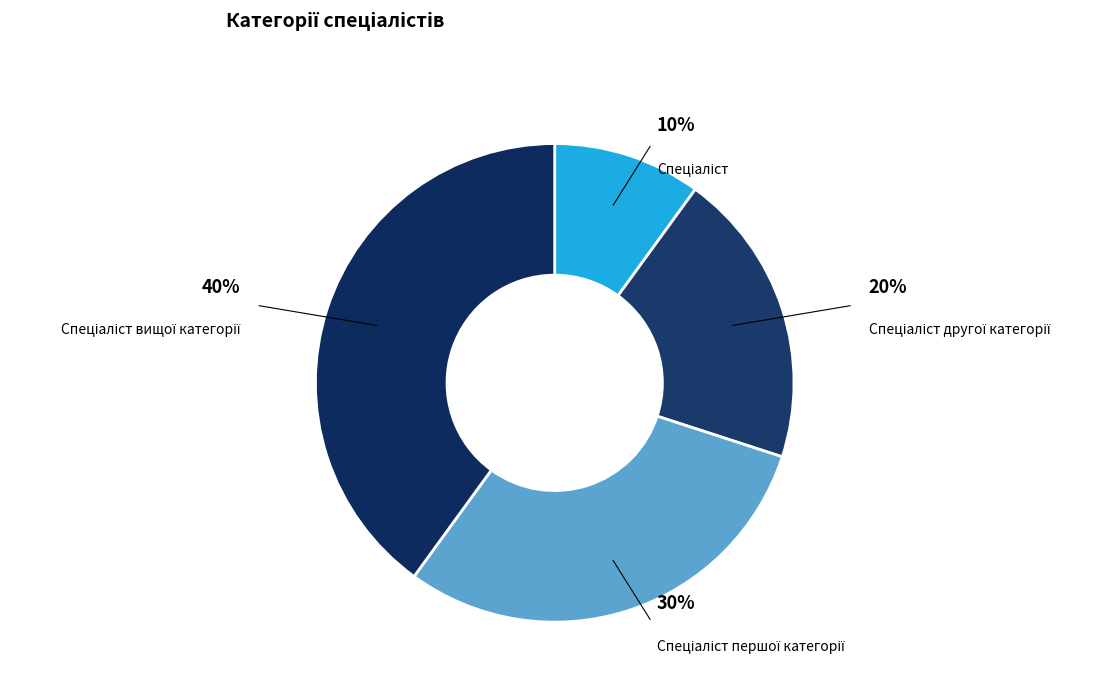

To the nearest percent, what is the average slice percentage?

25%